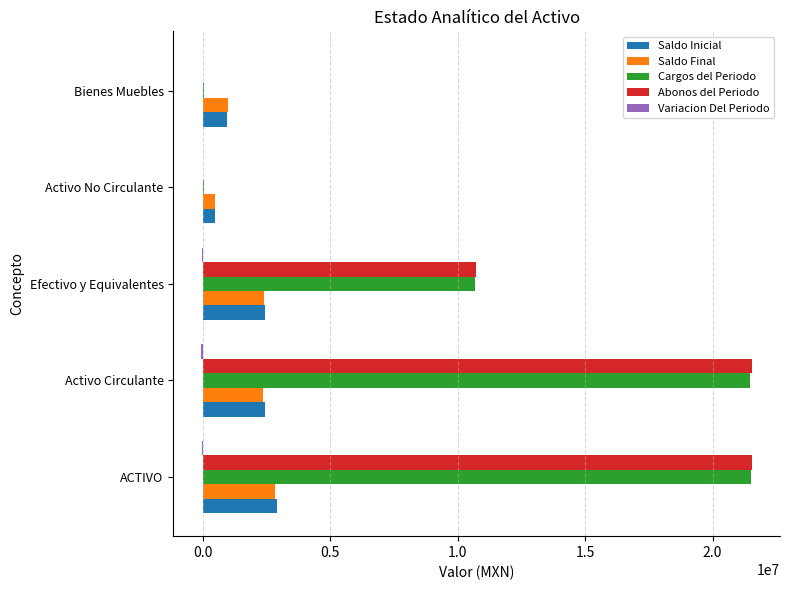

What is the maximum value shown in the chart?

21564557.1